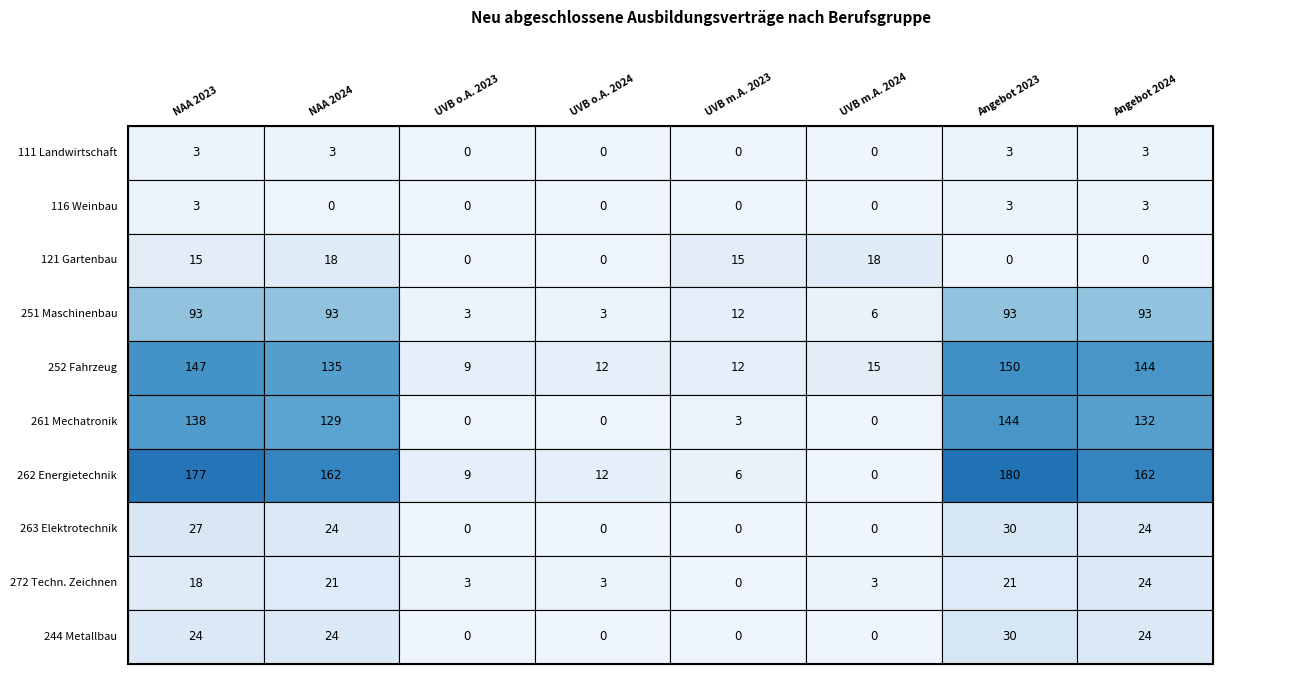

What is the average value of the 244 Metallbau series?

13